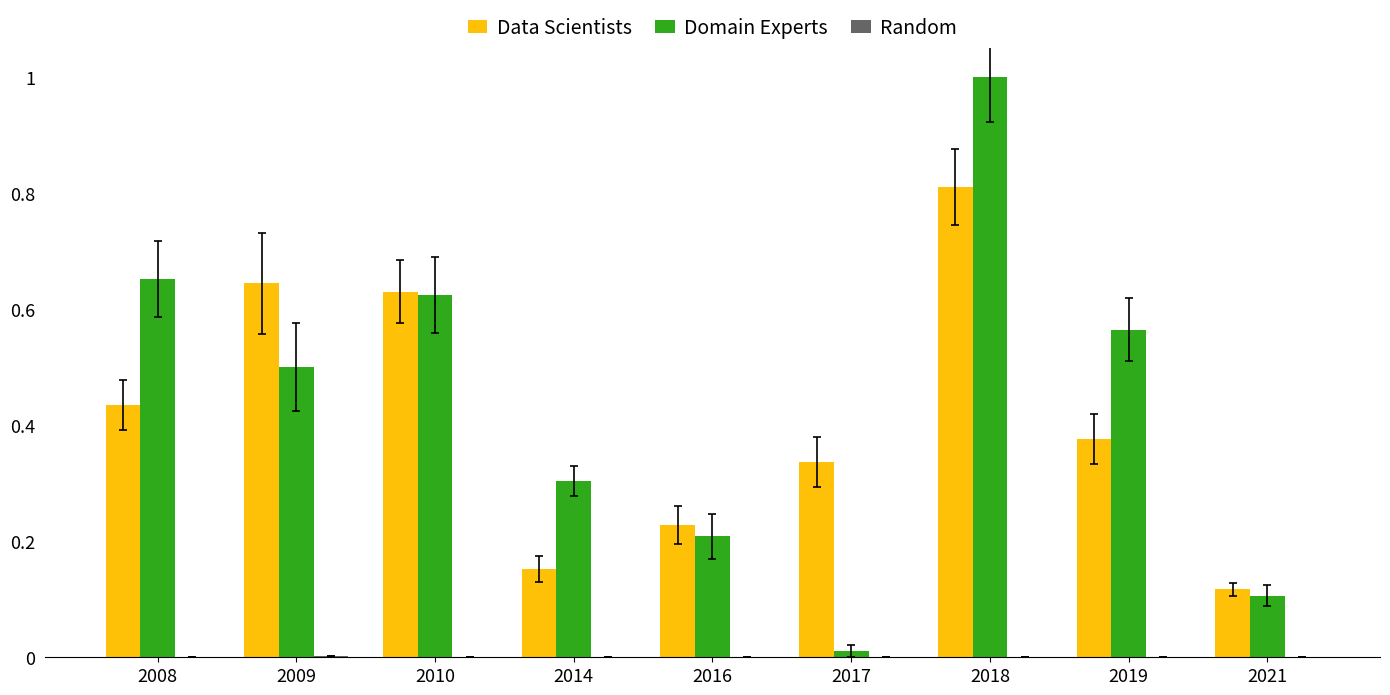

Between 2014 and 2016, which series saw the biggest shift?

Domain Experts